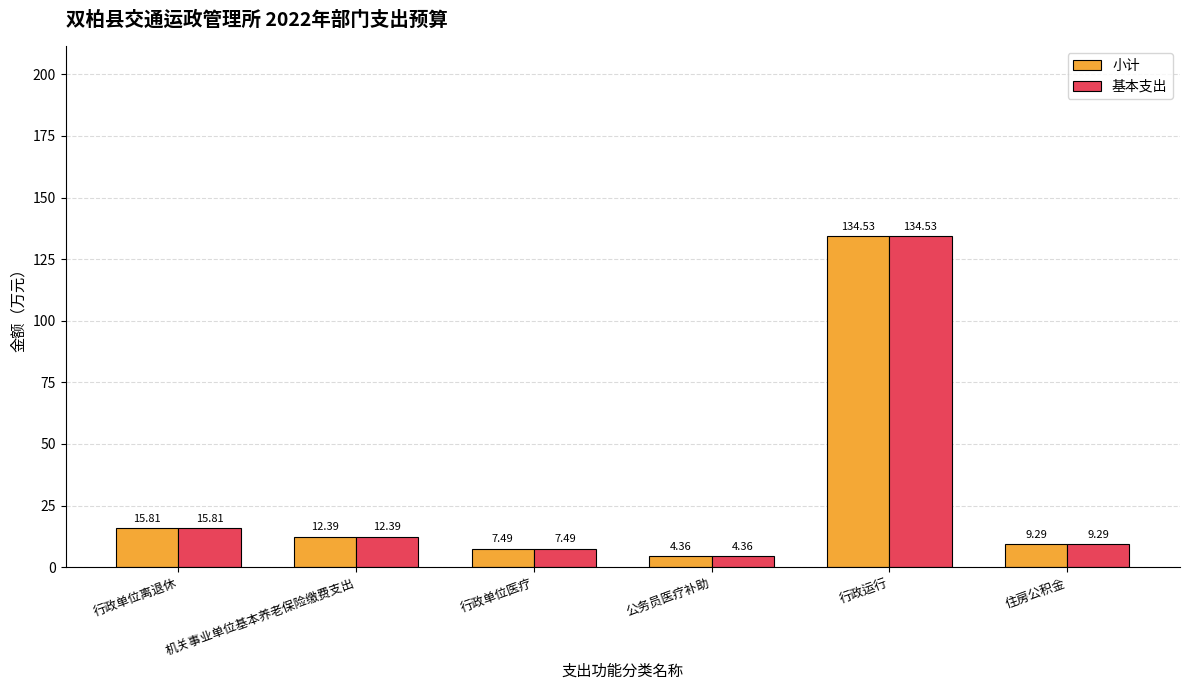

At which label is 小计 closest to 69?

行政单位离退休